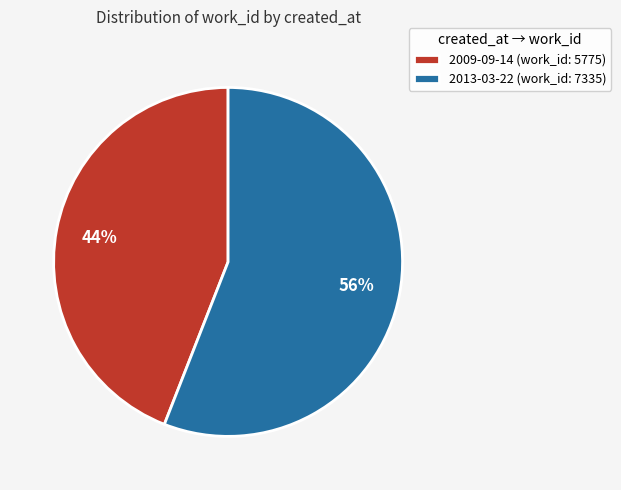

What is the largest slice in the pie chart?

2013-03-22